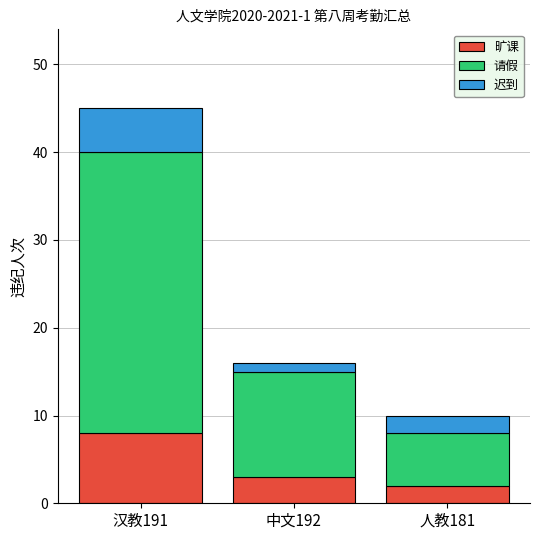

Is it true that 旷课 equals 5 at 中文192?

False